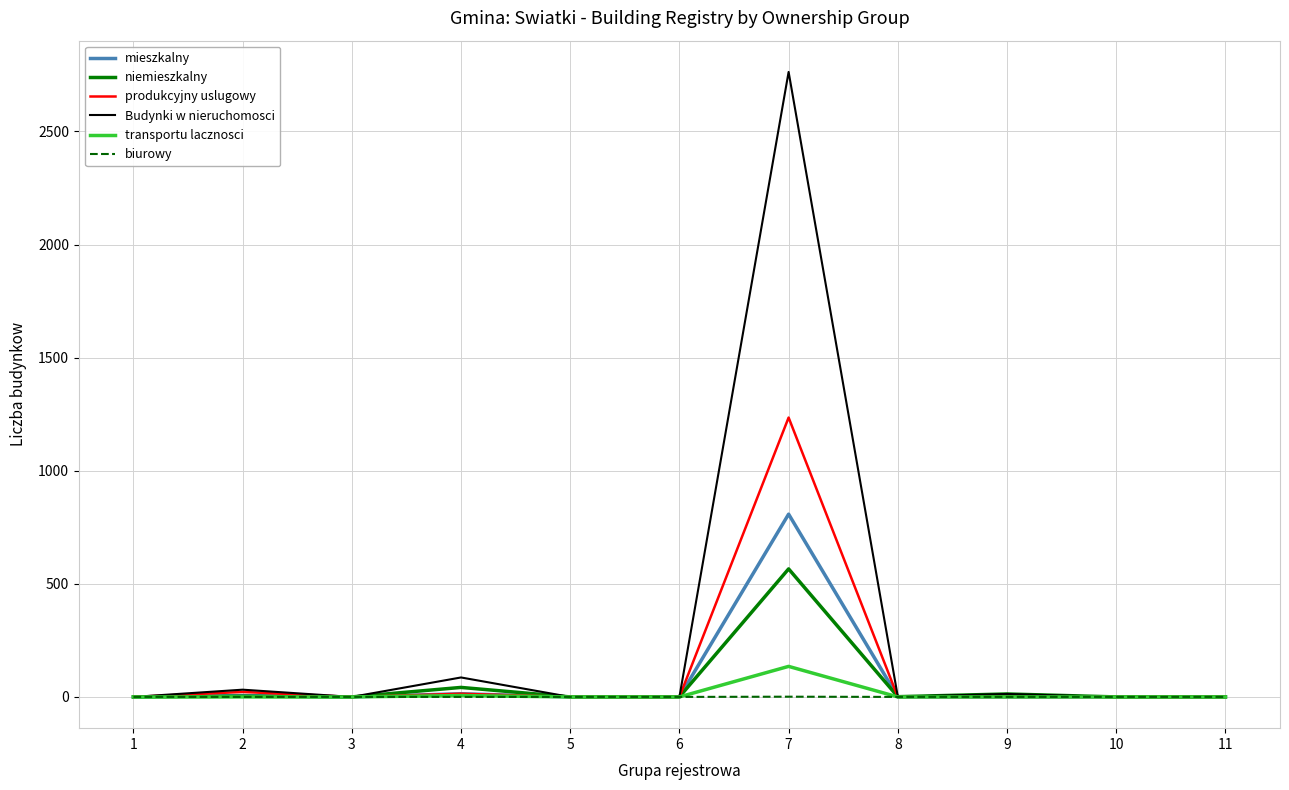

The value of mieszkalny at 11 is -505. True or false?

False